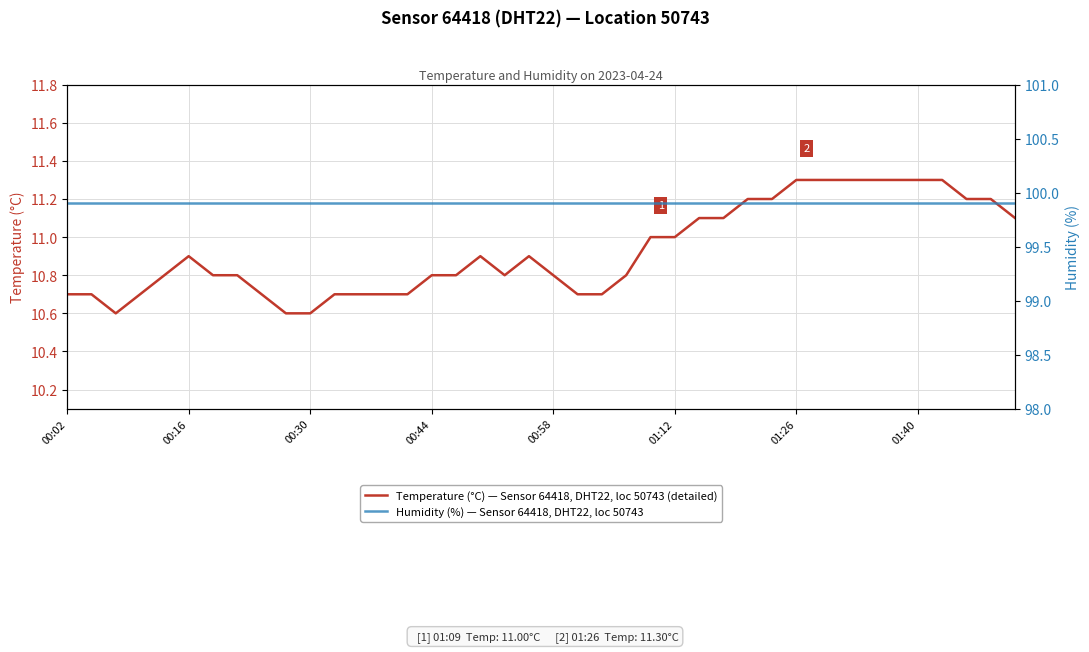

How many lines are shown in the chart?

2